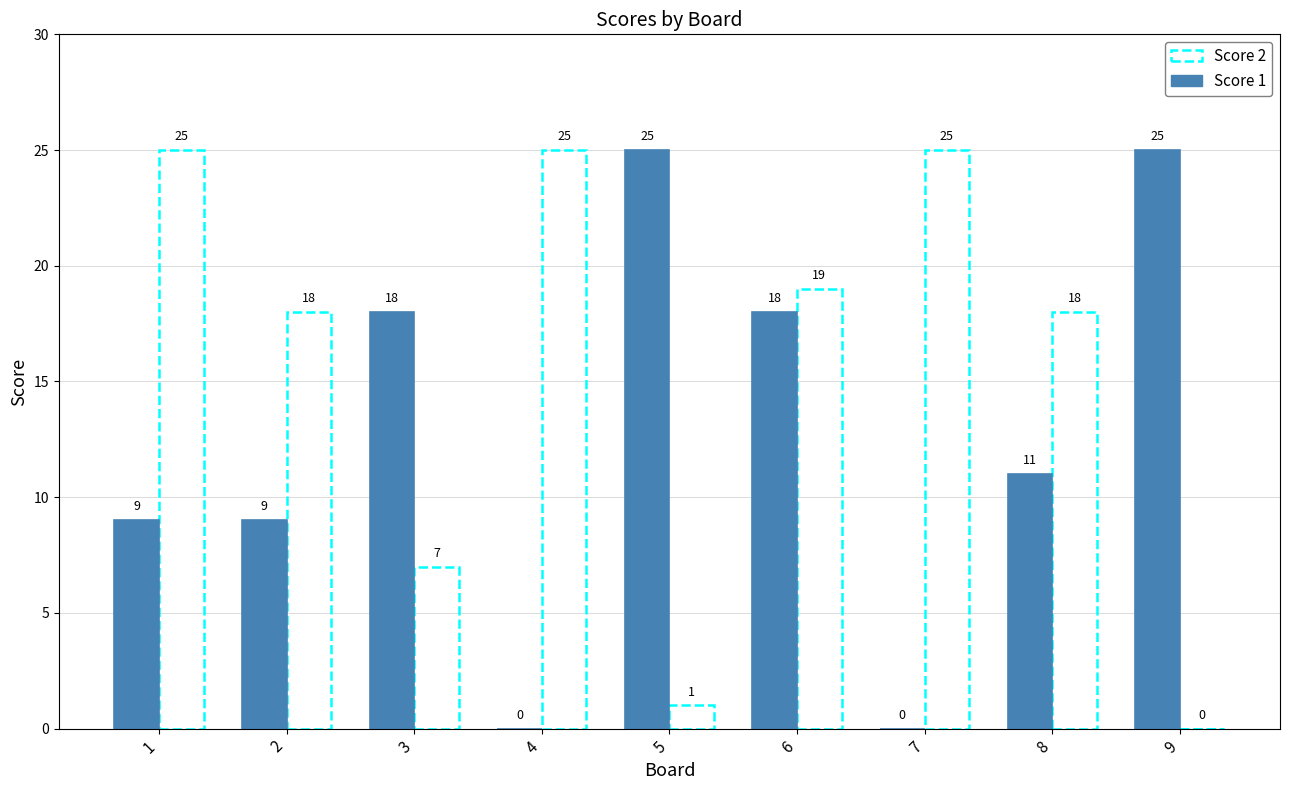

What is the greatest value displayed?

25